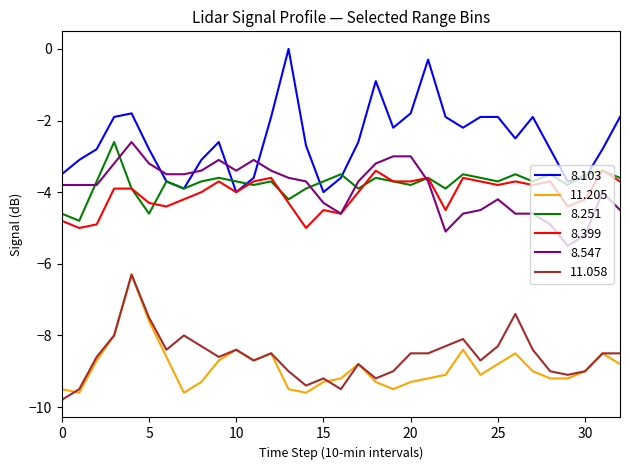

Which series has the largest total across all categories?

8.103